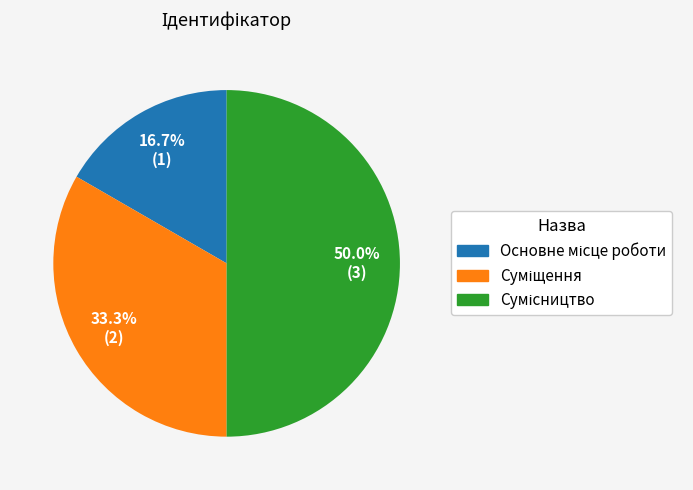

What is the change in value from Основне місце роботи to Сумісництво?

+2